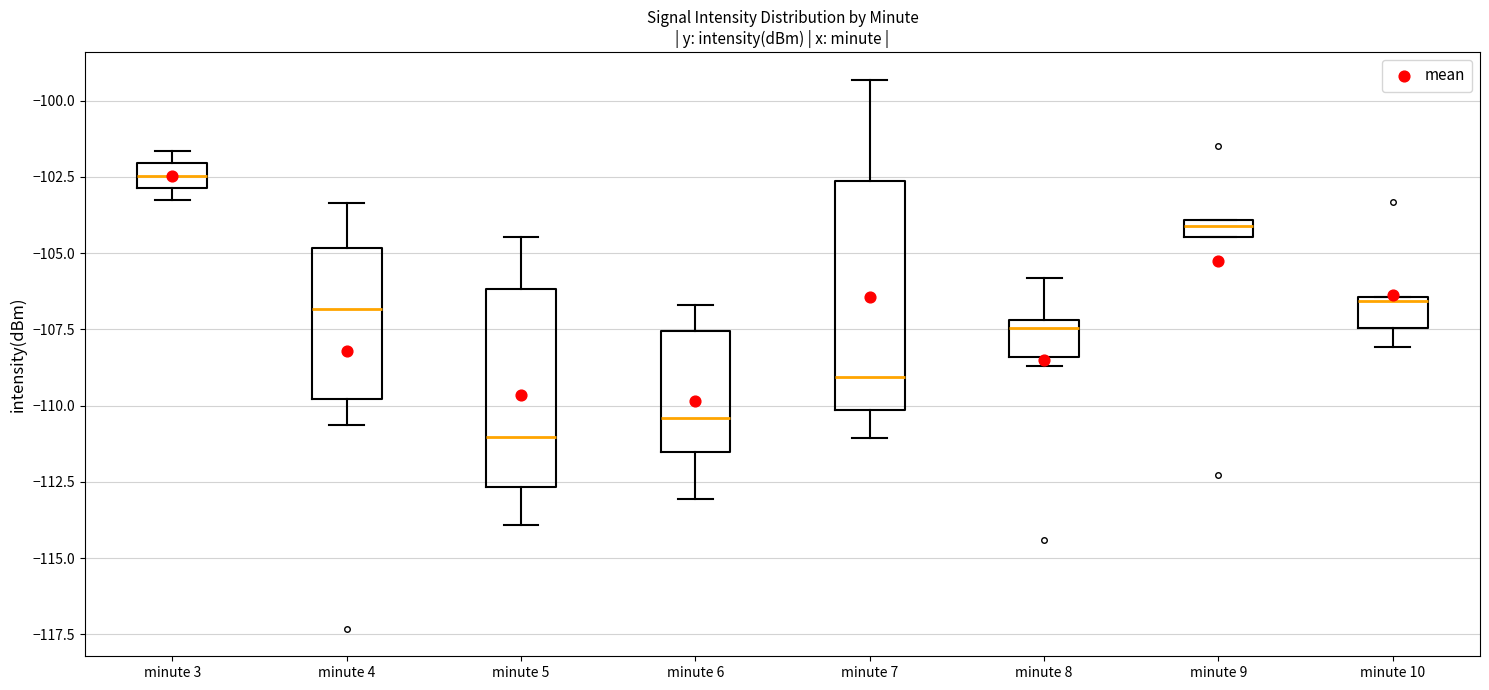

Where does the median line of the box for minute 4 sit on the y-axis? The values are not printed on the chart, so give them approximately, as read against the axis.

-107.0